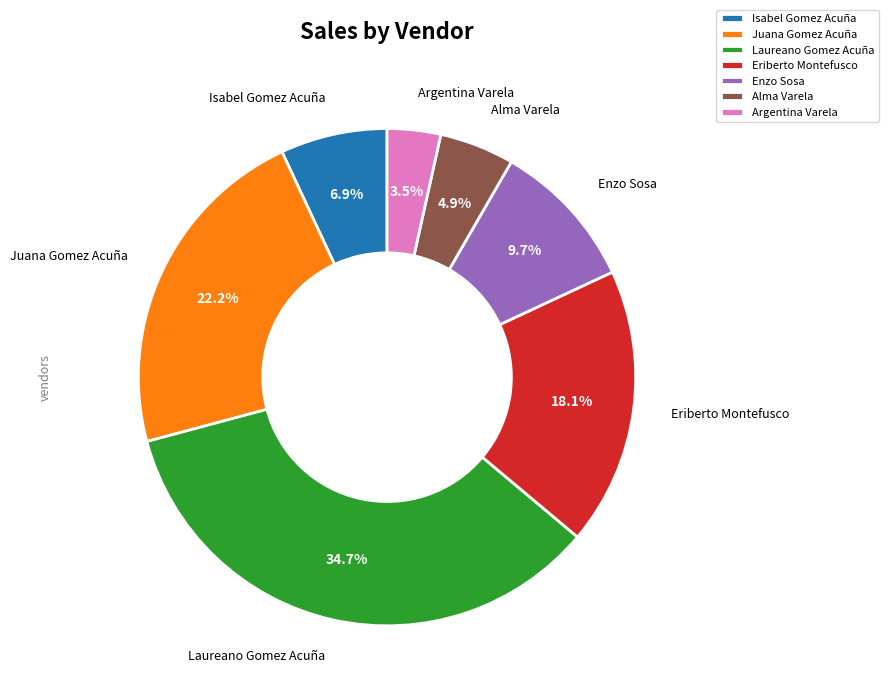

Which category has the biggest portion of the pie?

Laureano Gomez Acuña